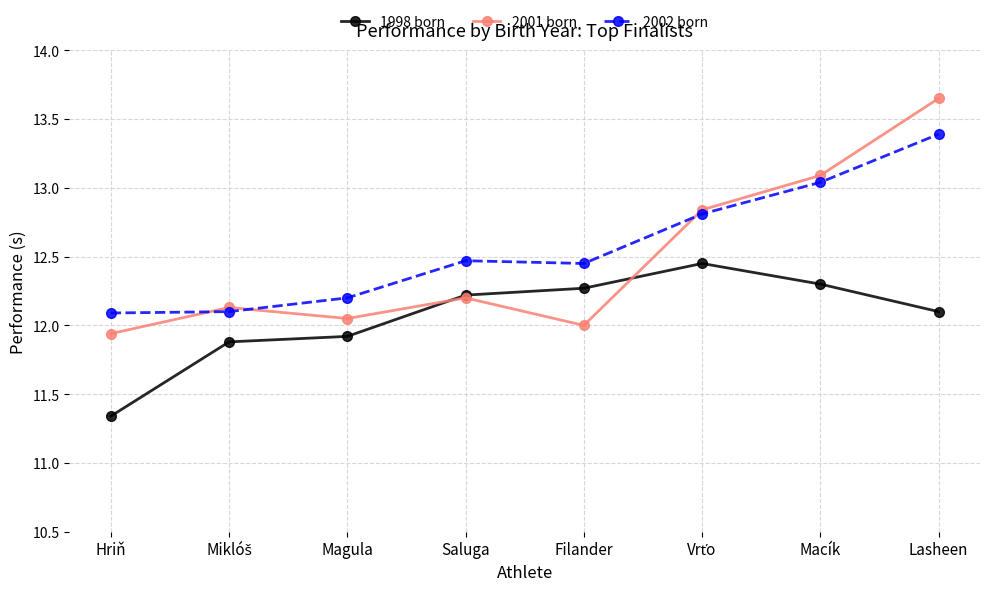

The 1998 born series shows 6.4 at Lasheen. True or false?

False